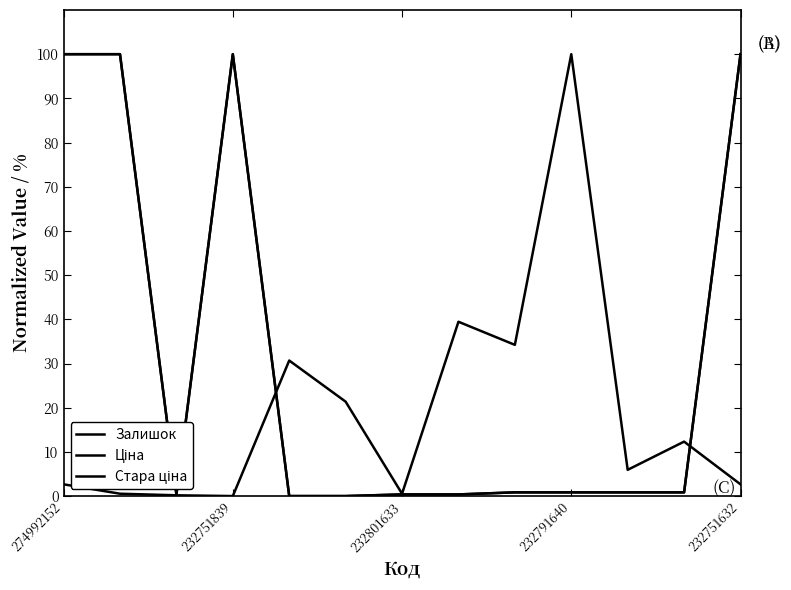

Does the chart have visible grid lines?

No